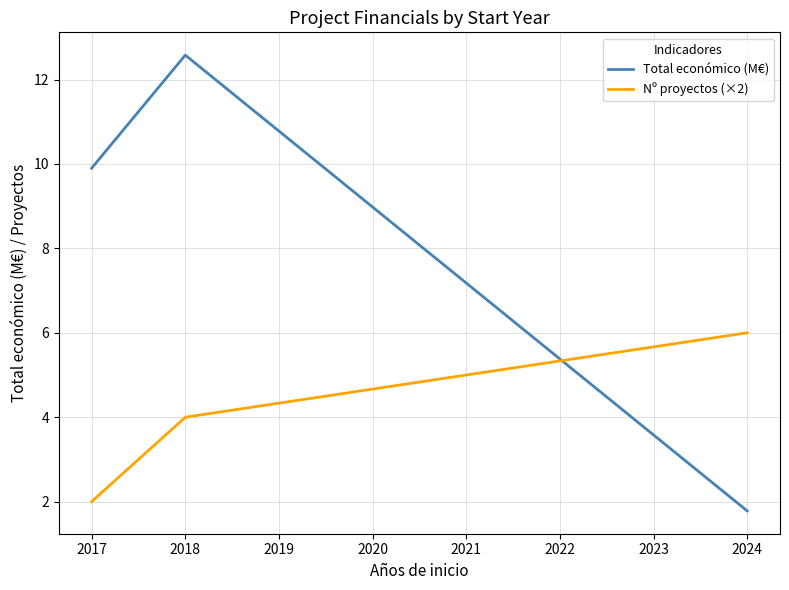

Reading left to right, what are all the values shown in this chart?

Total económico (M€): 9.9	12.6	1.8
Nº proyectos (×2): 2.0	4.0	6.0